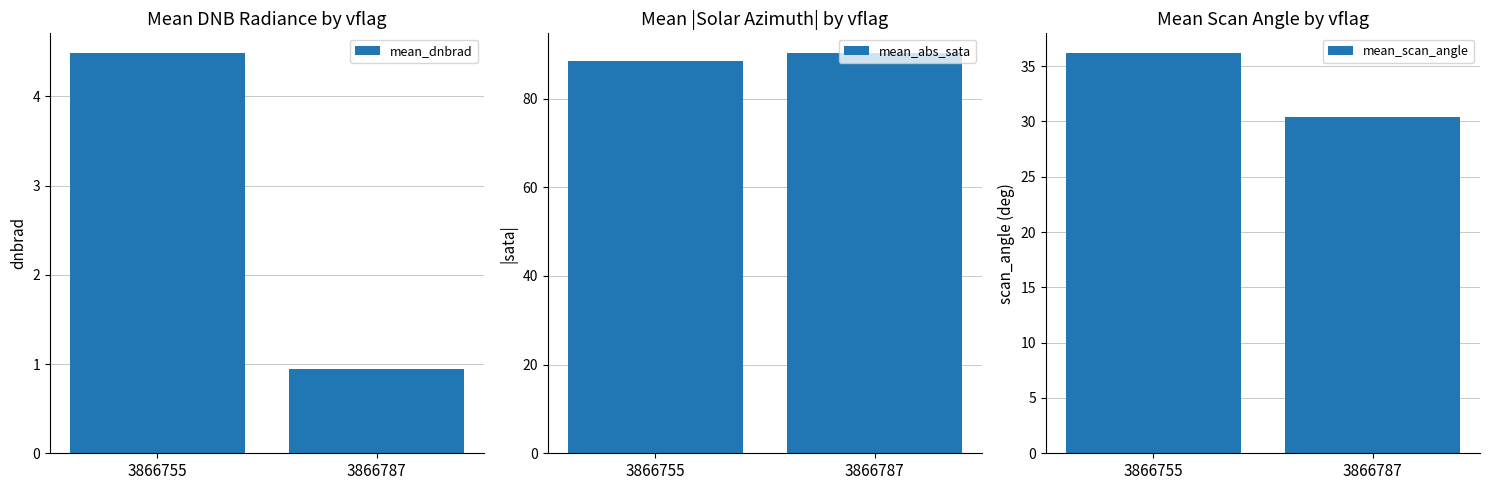

How many values in the mean_dnbrad series are below 4?

1